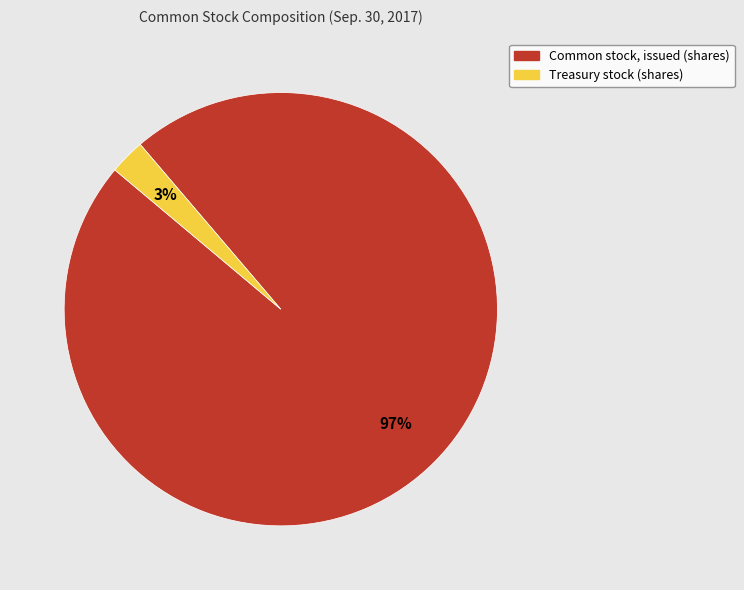

Is Treasury stock (shares) the majority of the pie?

No